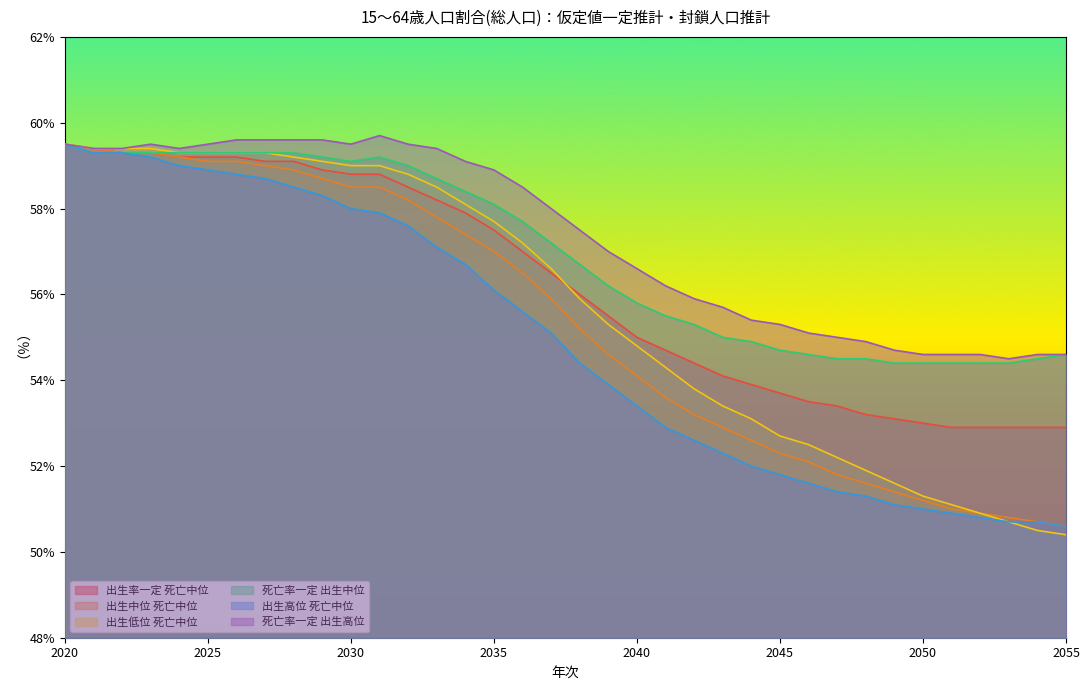

Is it true that 出生率一定 死亡中位 equals 10.7 at 2048?

False